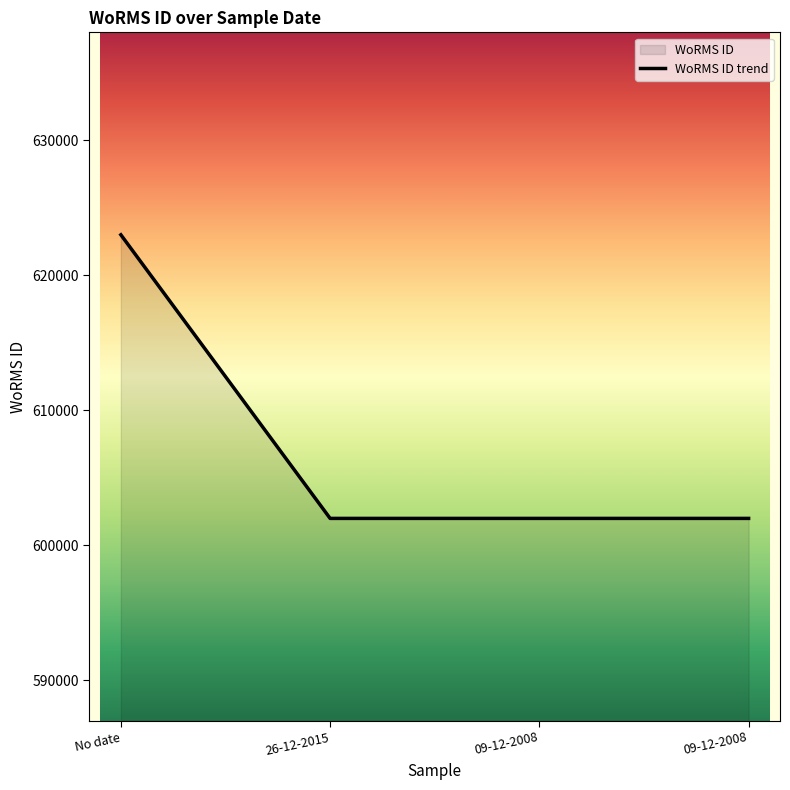

Which label corresponds to the largest value in the chart?

No date